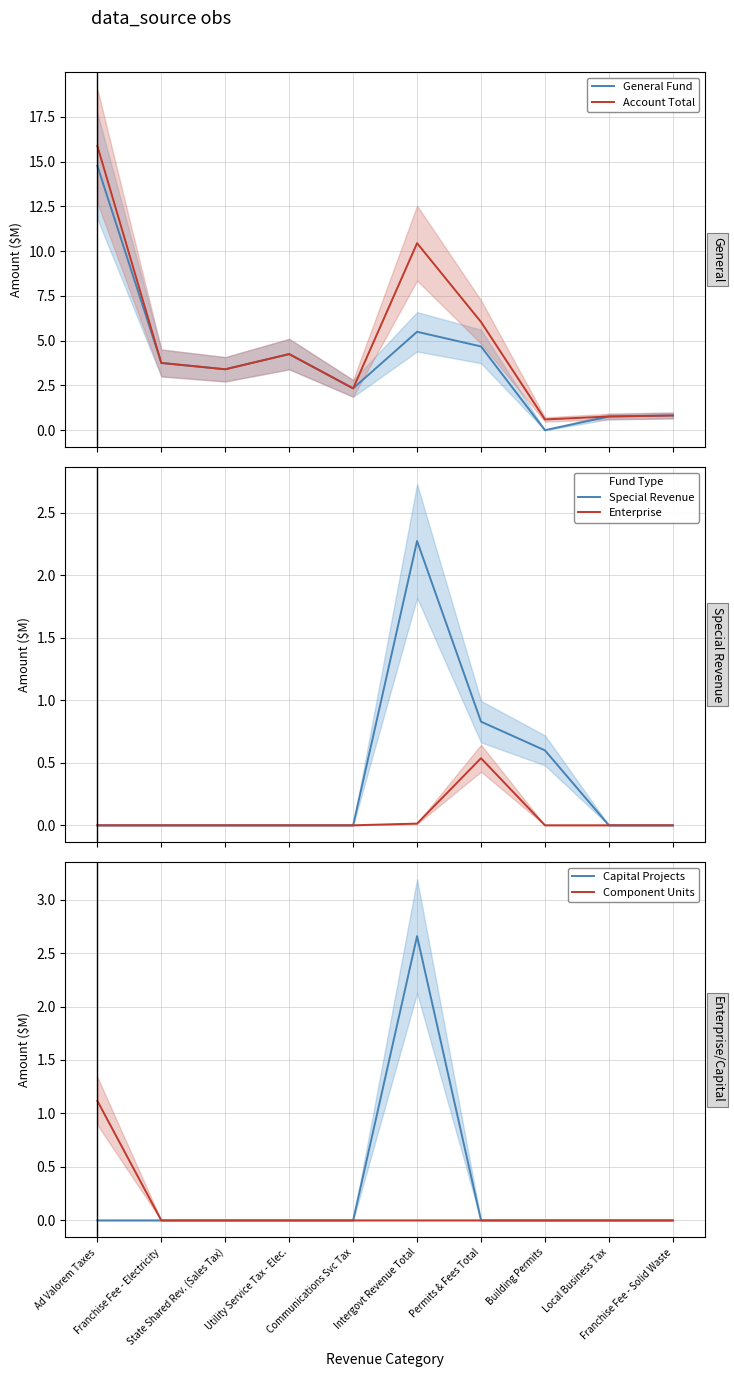

Rank the series by their maximum value, from highest to lowest.

Account Total, General Fund, Capital Projects, Special Revenue, Component Units, Enterprise